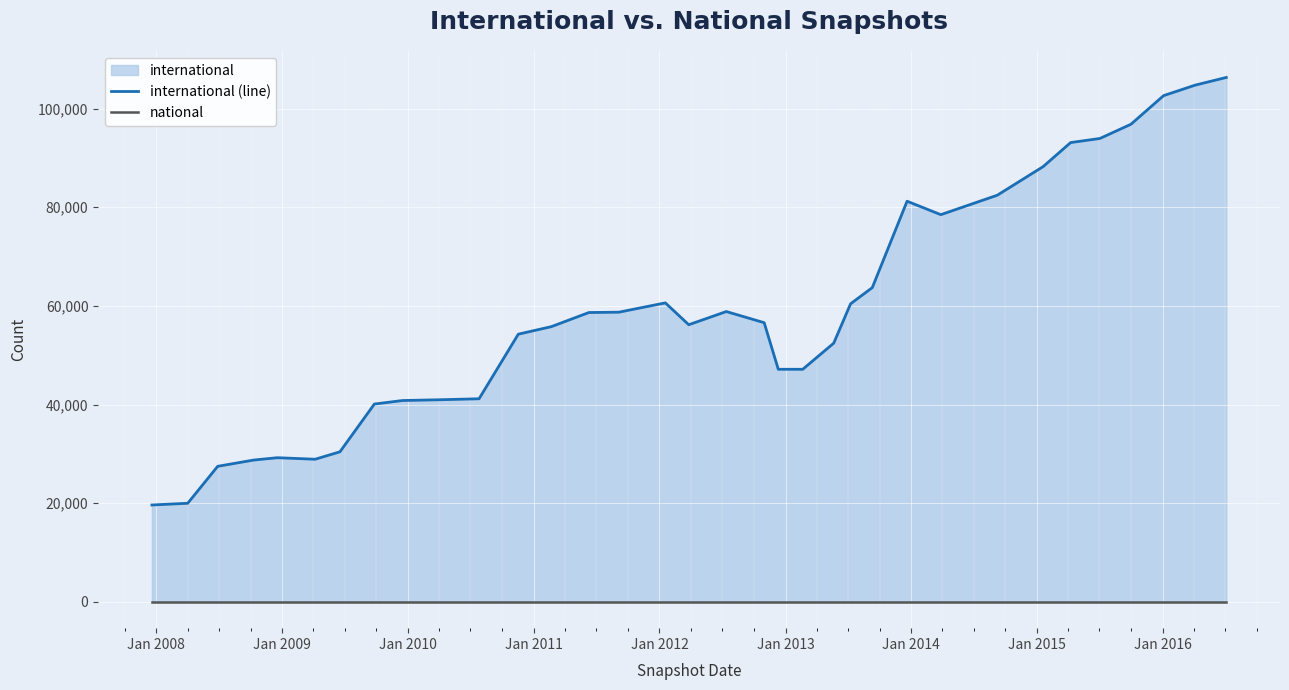

Rank the series at Jan 2009 from highest to lowest value.

international (line), national